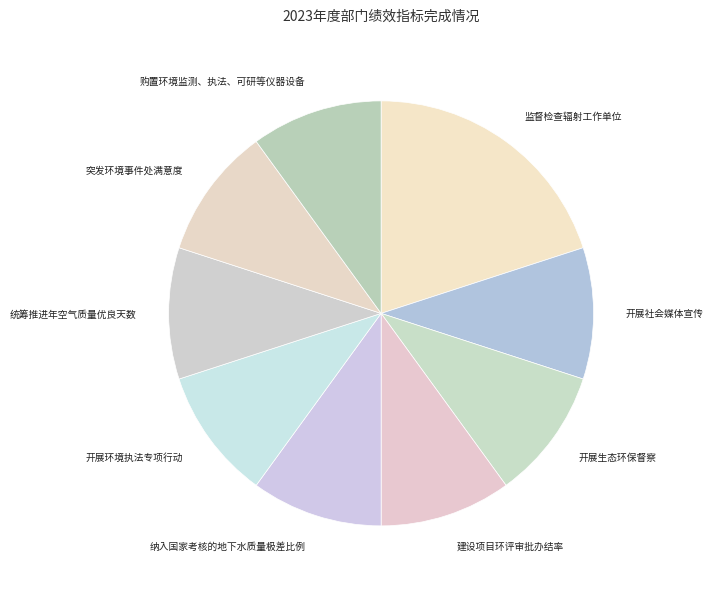

Combined, do 开展社会媒体宣传 and 购置环境监测、执法、可研等仪器设备 account for over 50%?

No